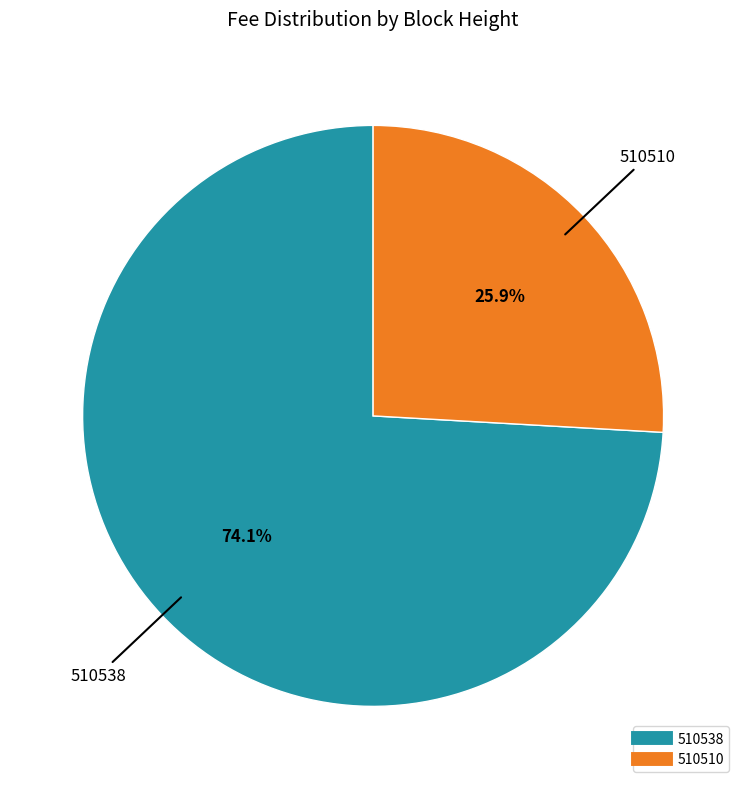

Rank the categories by value from highest to lowest.

510538, 510510